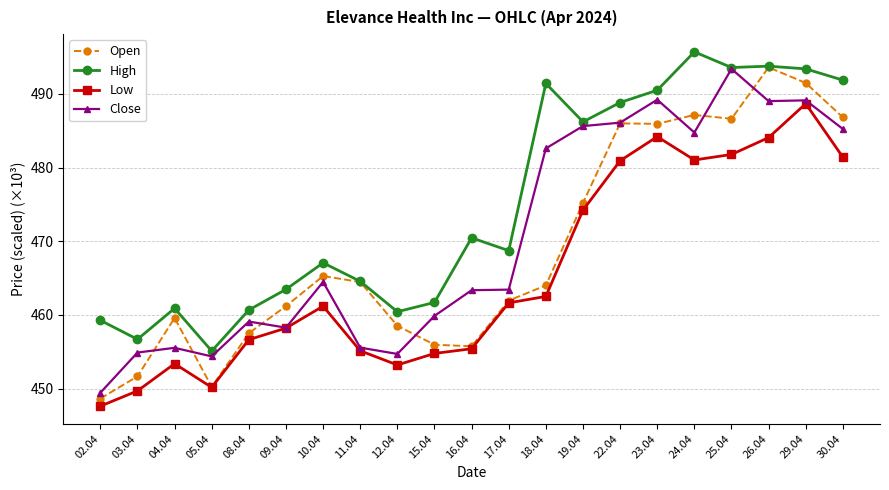

Which series has the largest range (max minus min)?

Open